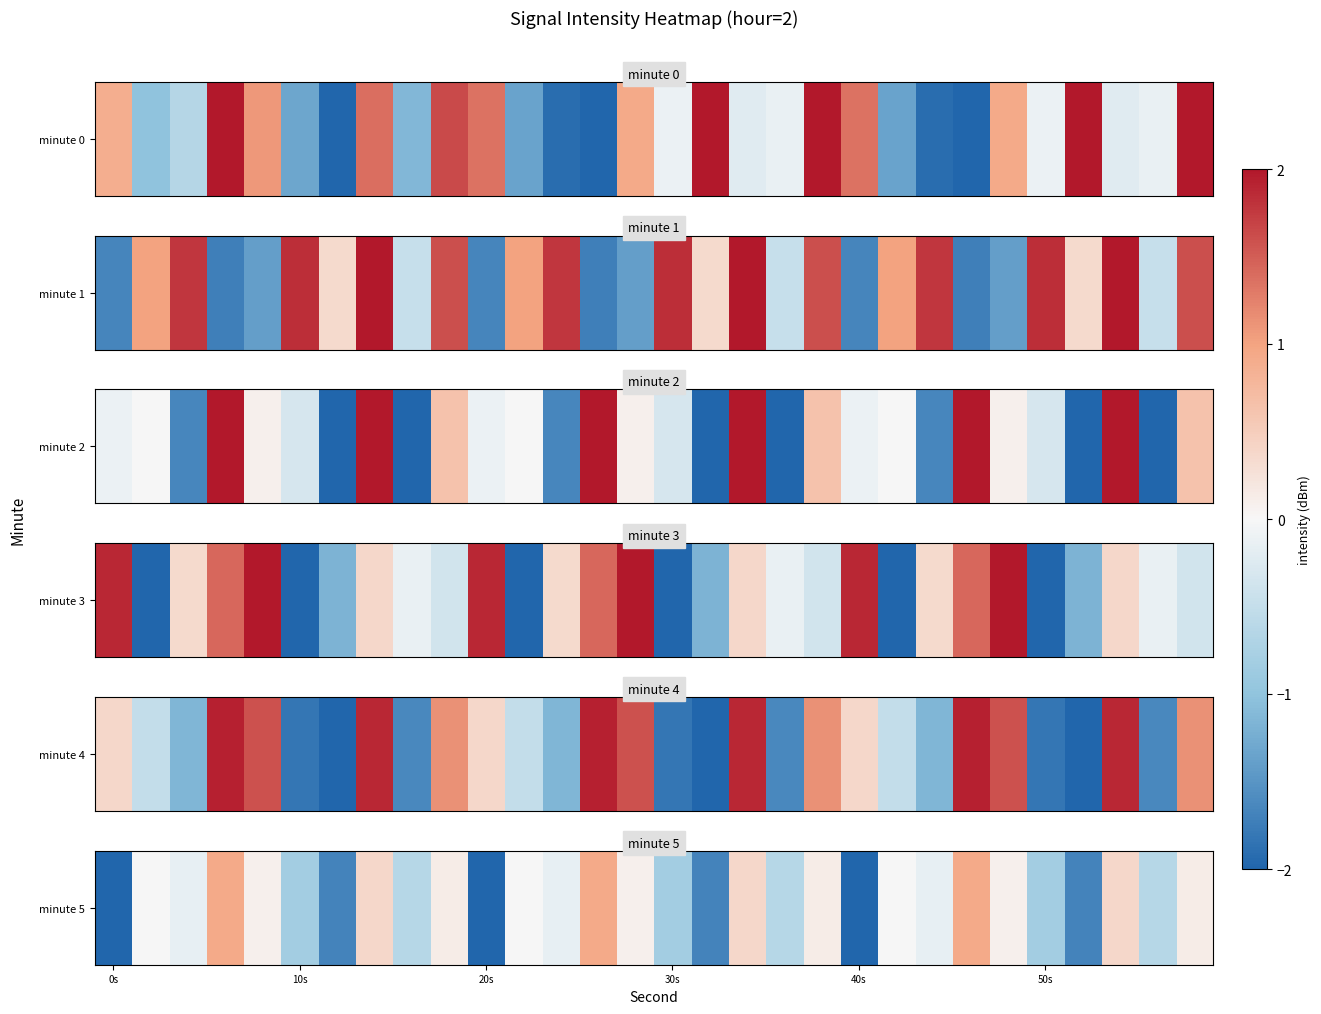

What is the change in value from 13 to 17?

-0.5